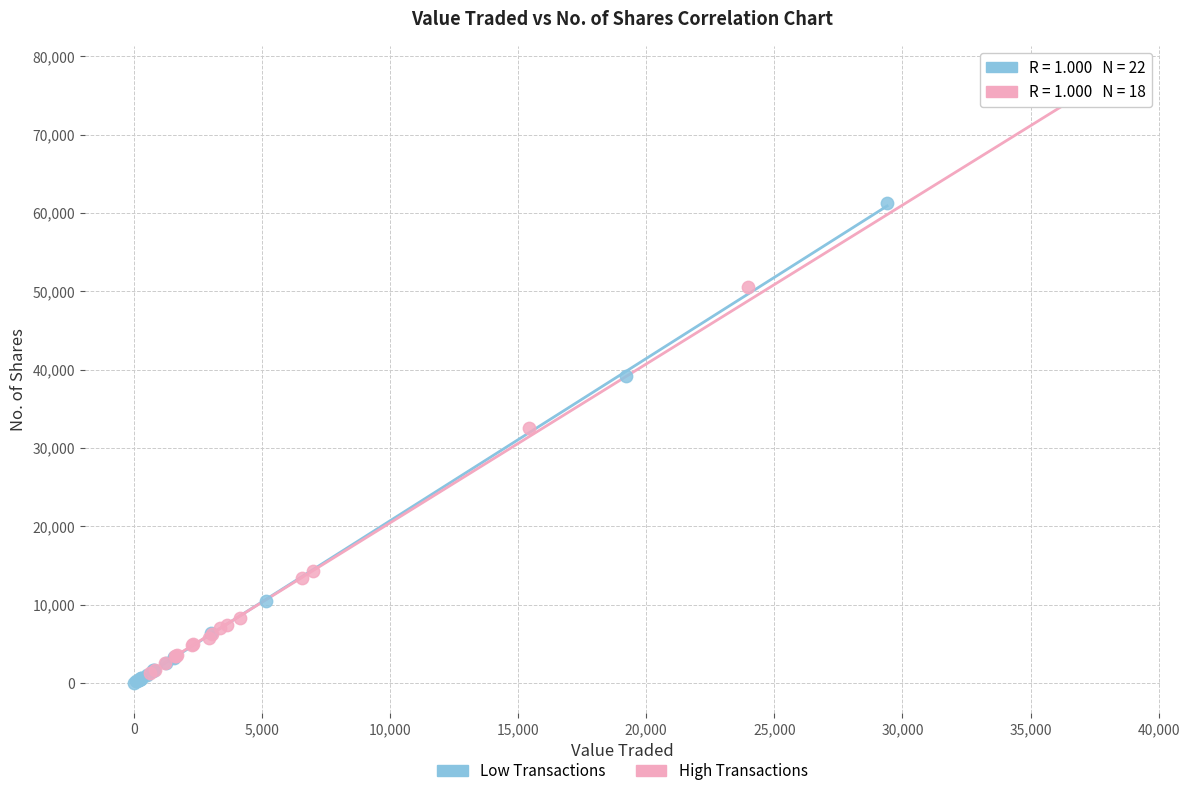

What are all the series names shown in the legend?

Low Transactions, High Transactions